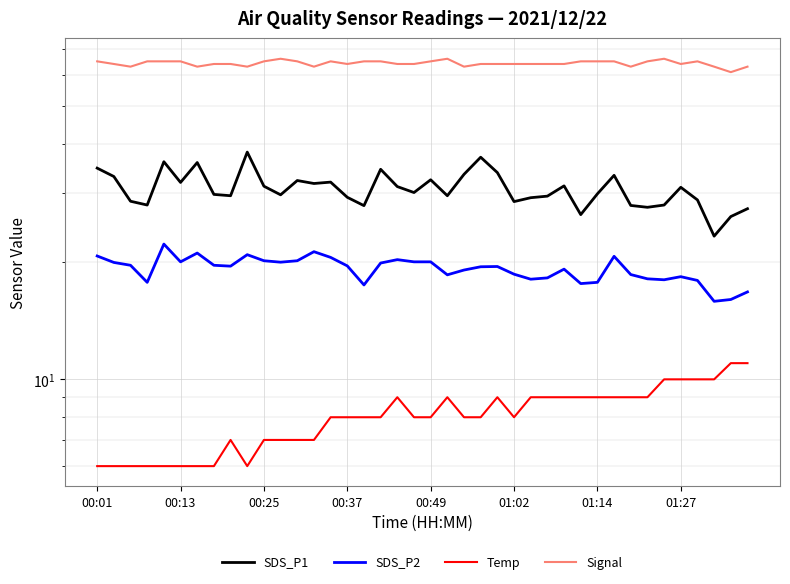

True or false: SDS_P2 and Temp intersect in this chart.

False